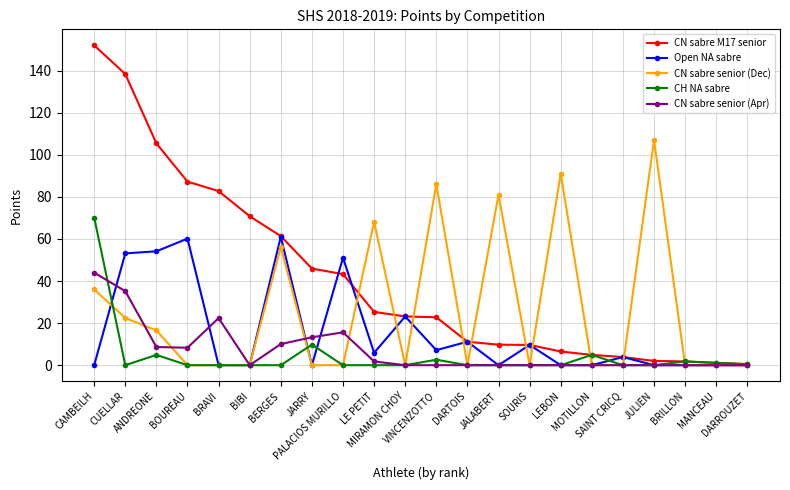

What is the difference between the highest and lowest values at LEBON?

91.1